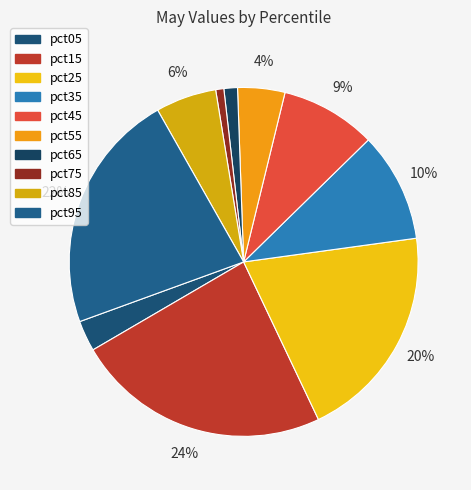

Count the number of slices in the pie.

10